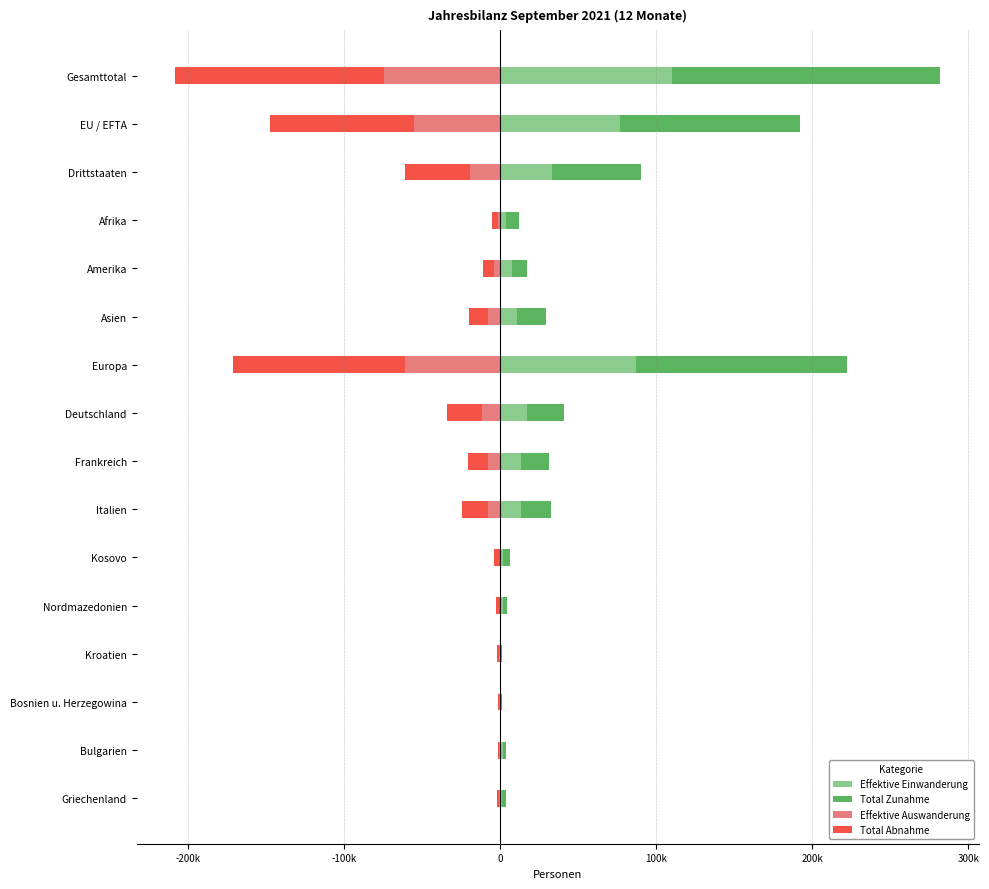

What is the value of the Total Abnahme bar at the 10th from the left?

-16374